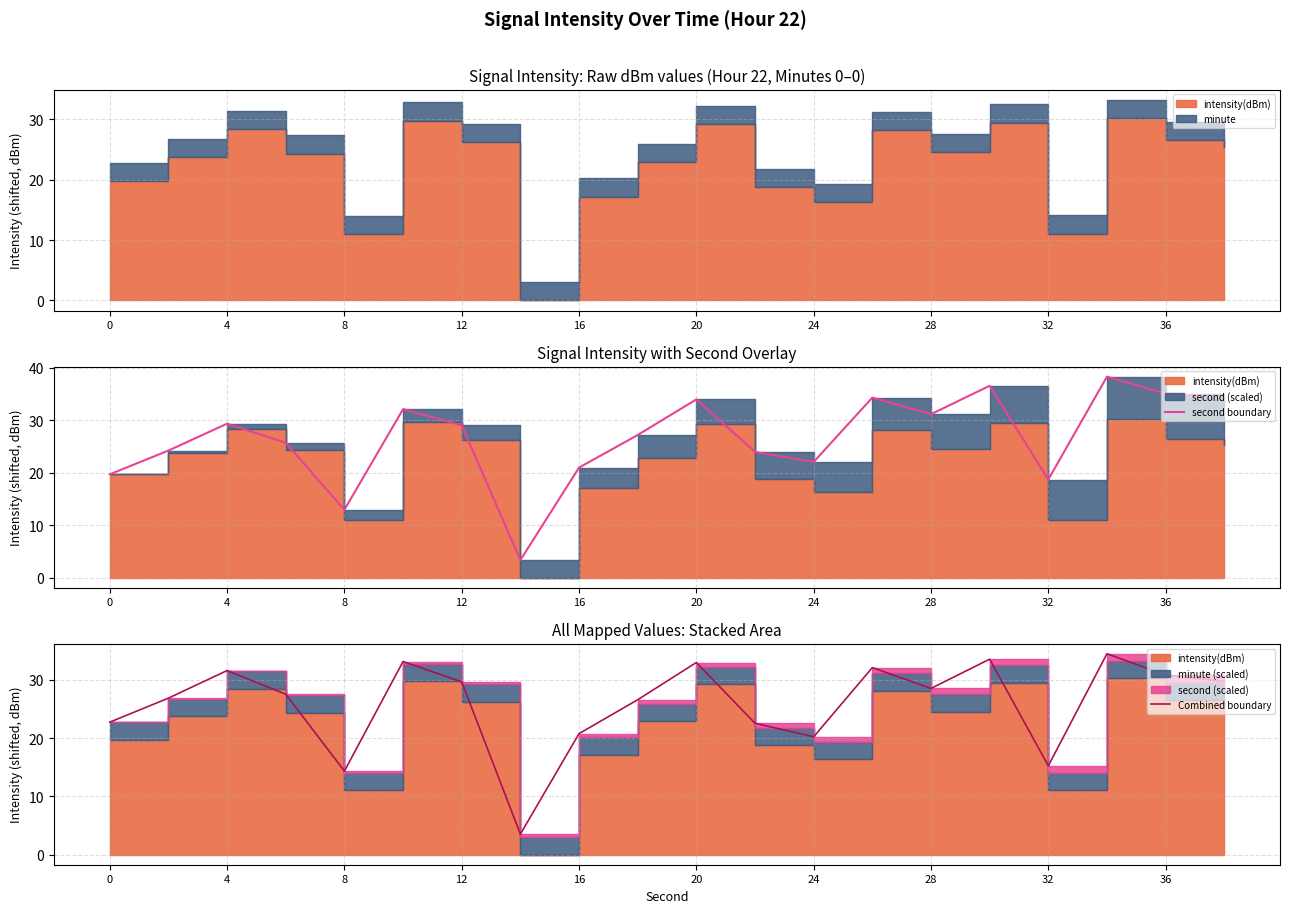

Which series has the largest total across all categories?

second boundary